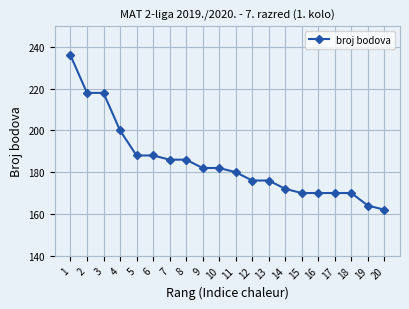

What is the value of the 3rd point from the left?

218